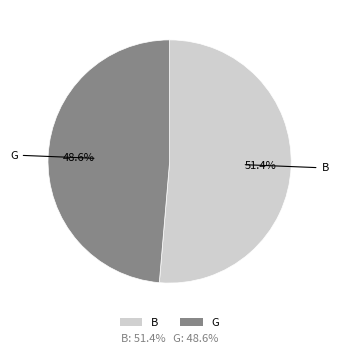

The B slice represents 51% of the pie. True or false?

True